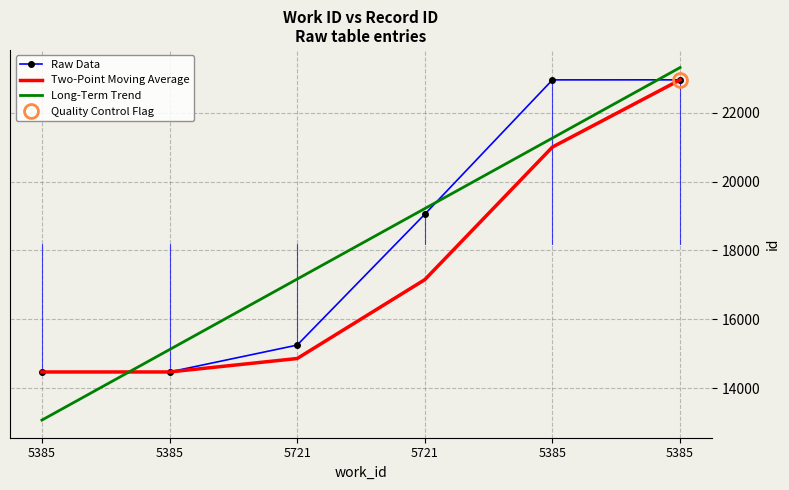

Rank the categories by Long-Term Trend value from highest to lowest.

5385, 5385, 5721, 5721, 5385, 5385